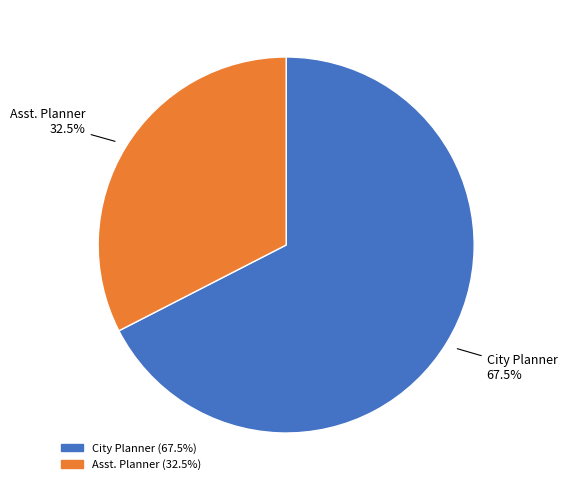

Which slice represents more than half of the pie?

City Planner